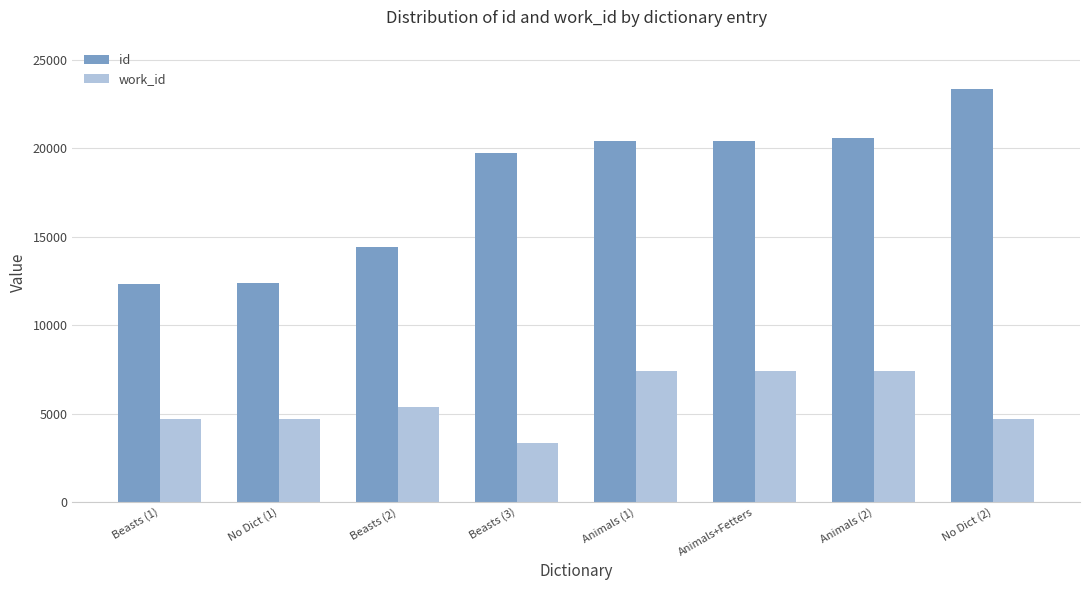

Which series has the widest spread of values?

id